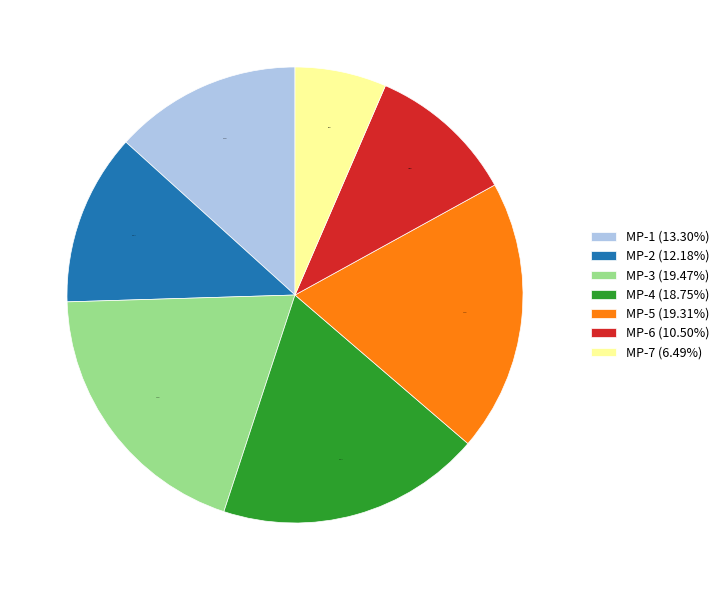

Does MP-1 (13.30%) account for over 50% of the chart?

No